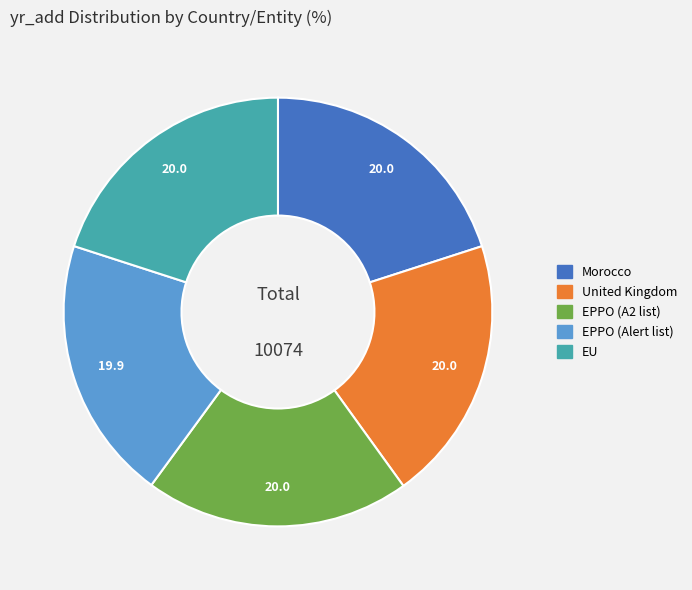

Approximately how many times larger is the value at Morocco compared to EU?

1.0